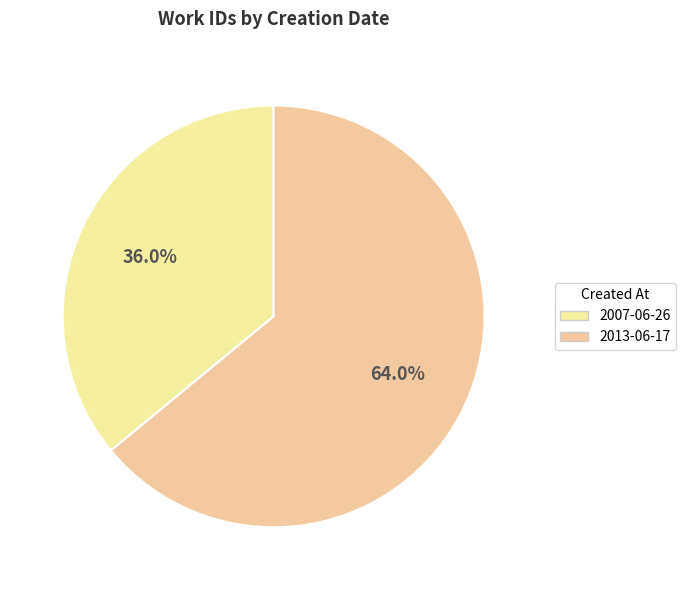

Is there a majority slice in this chart?

Yes